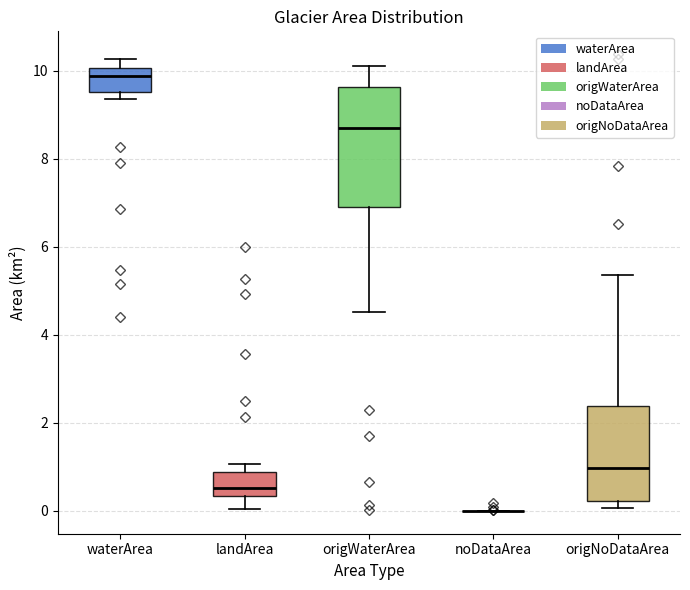

Where does the upper whisker of the box for waterArea end on the y-axis? The values are not printed on the chart, so give them approximately, as read against the axis.

10.2